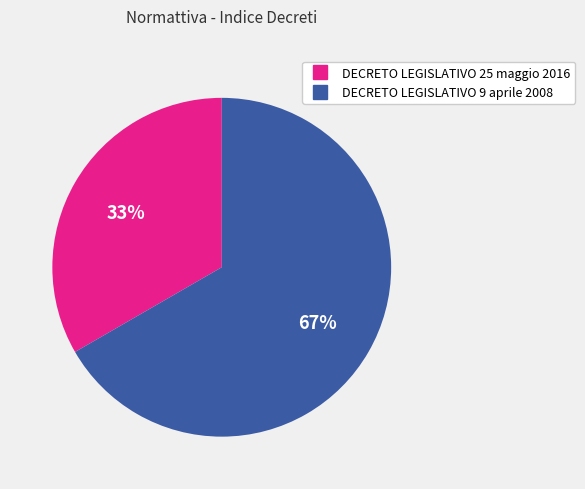

True or false: DECRETO LEGISLATIVO 9 aprile 2008 accounts for 72% of the total.

False